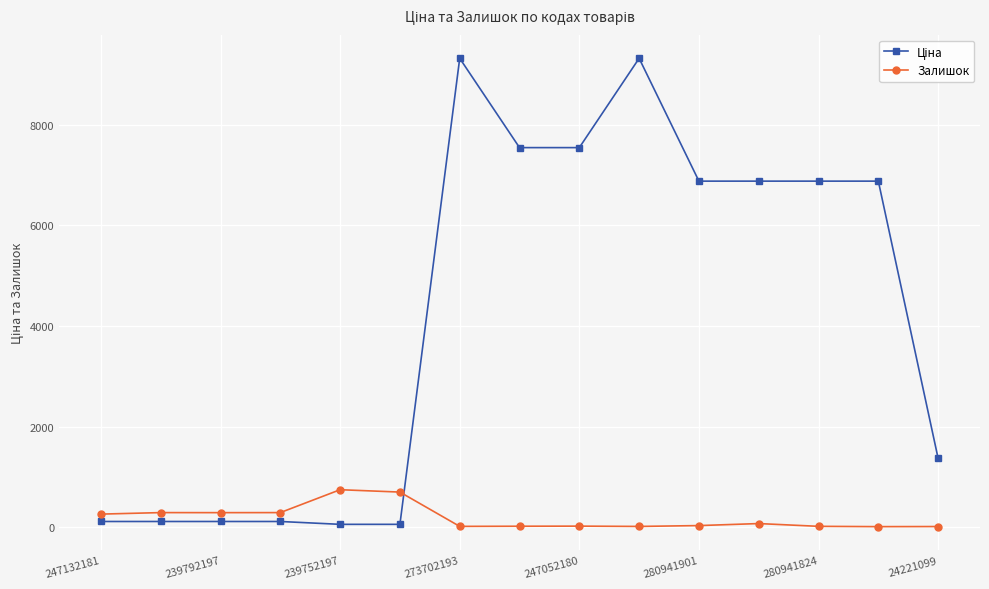

What is the greatest value displayed?

9321.4